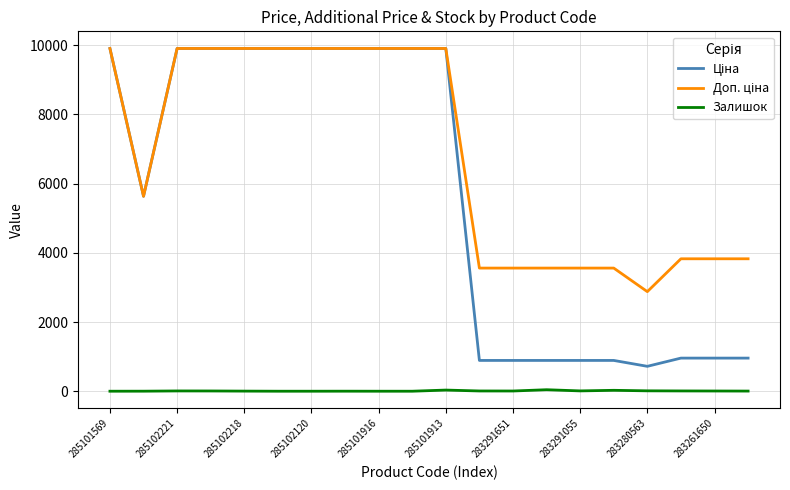

What is the greatest value displayed?

9908.5